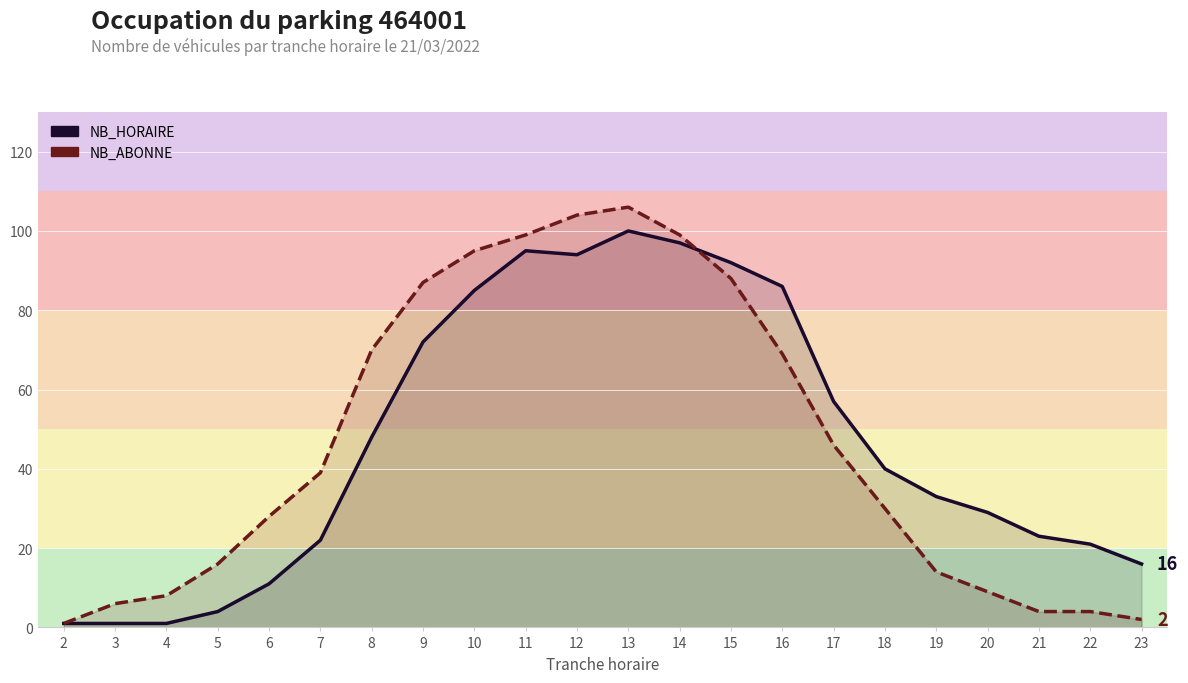

What is the average value of the NB_ABONNE series?

47